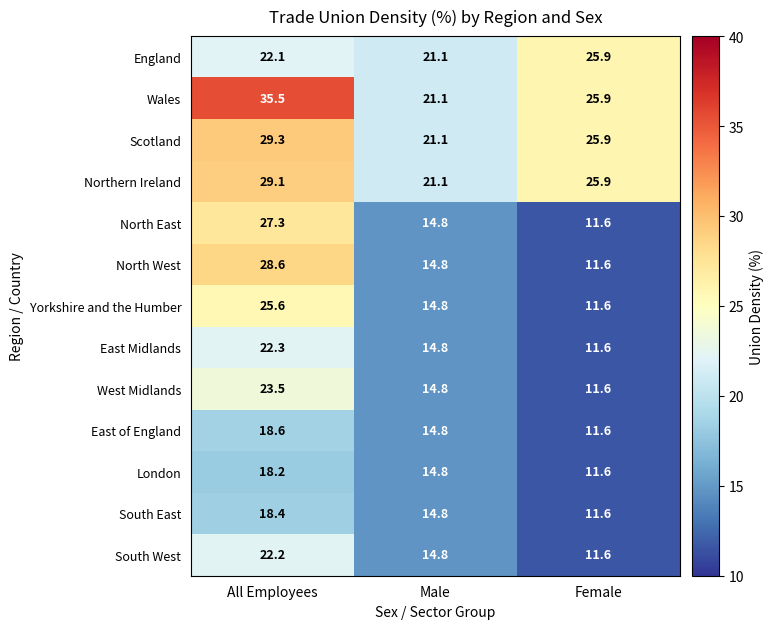

Rank the categories by Scotland value from highest to lowest.

All Employees, Female, Male